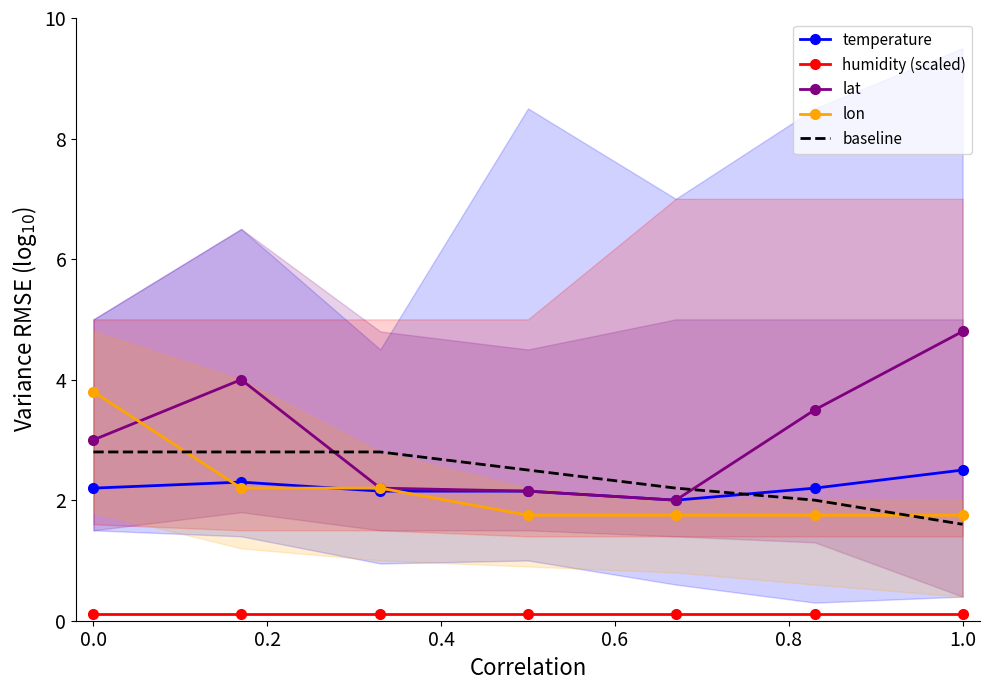

What is the maximum value shown in the chart?

4.8